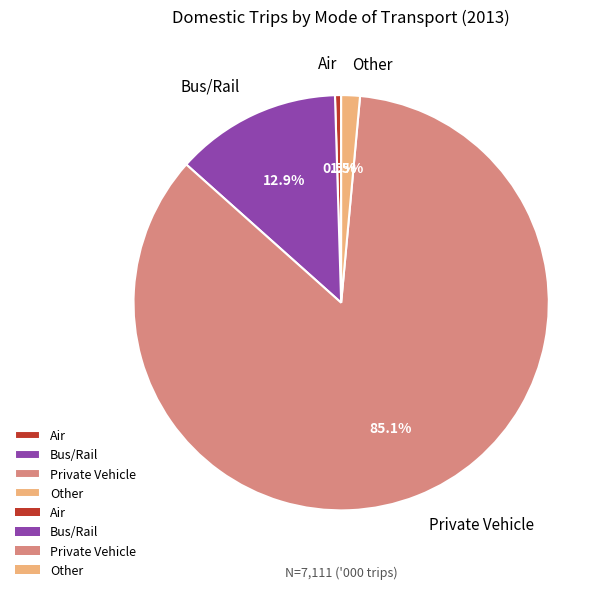

Is there a majority slice in this chart?

Yes